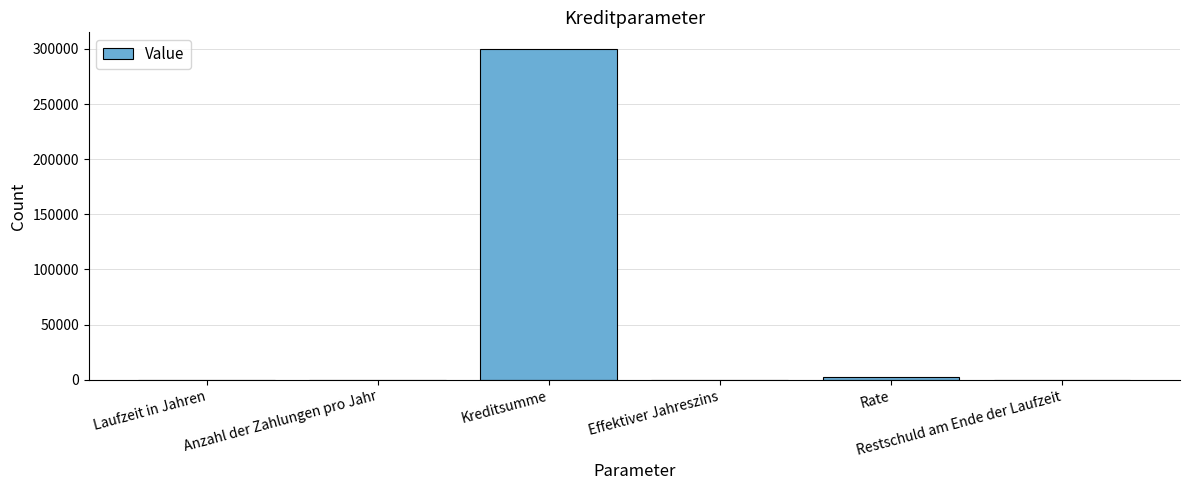

What is the maximum value shown in the chart?

300000.0